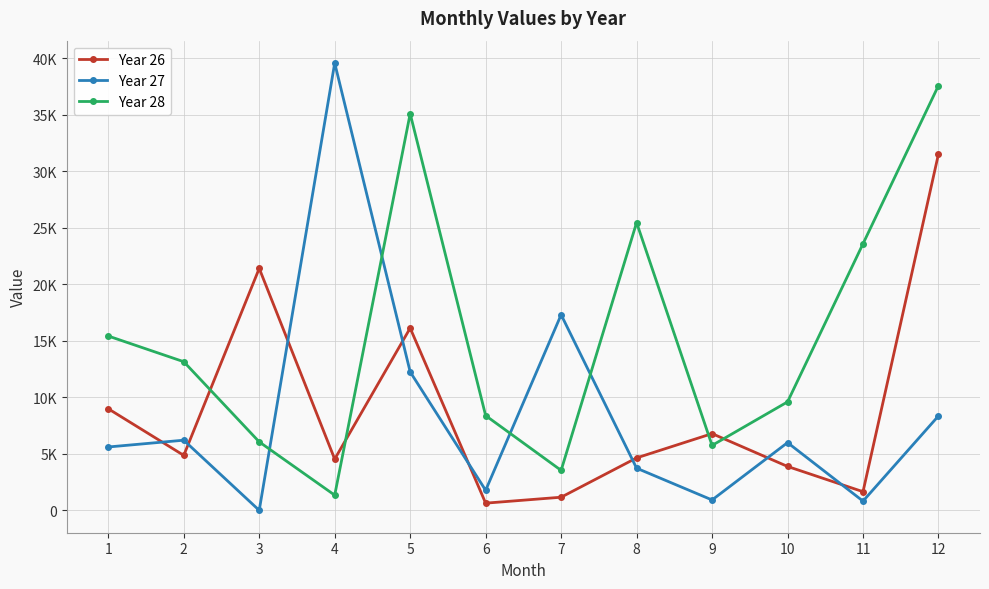

What is the difference between the highest and lowest values at 3?

21398